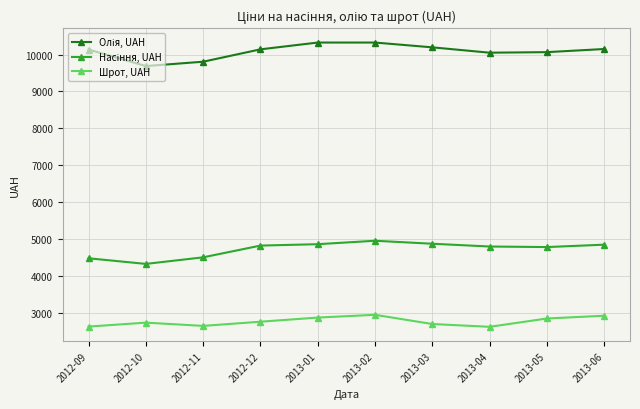

At how many categories does at least one series exceed 9239?

10